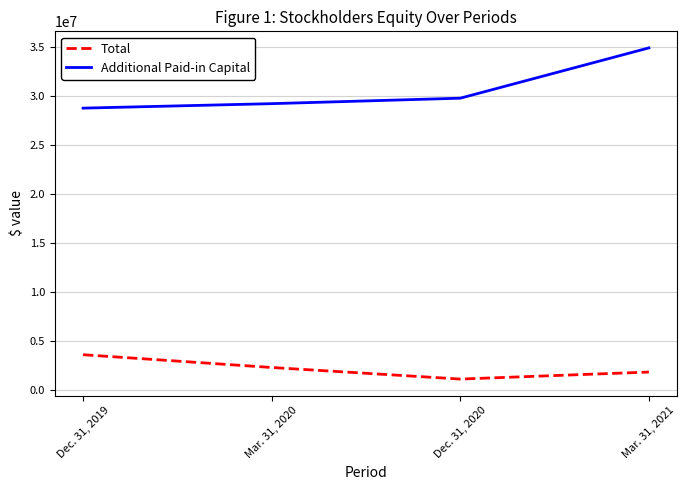

True or false: Additional Paid-in Capital has more than 0 points higher than both neighbors.

False